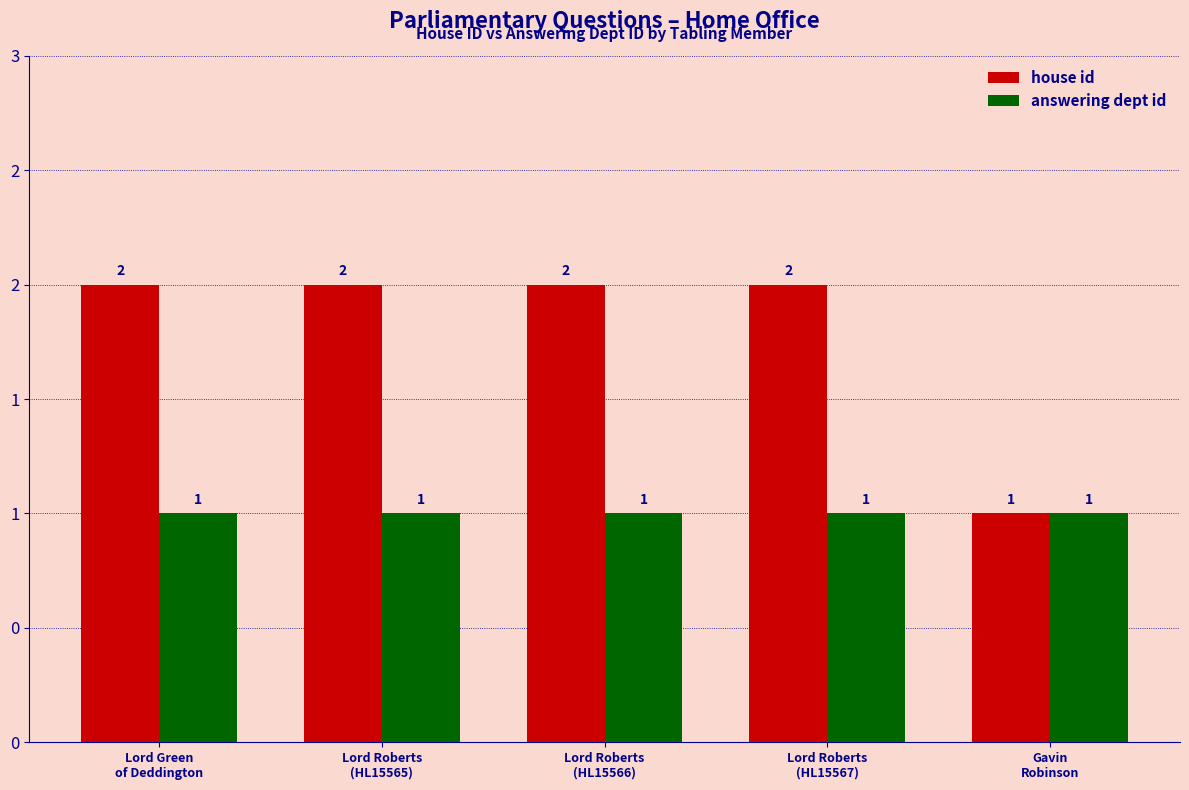

What is the label of the 3rd bar from the right?

Lord Roberts
(HL15566)